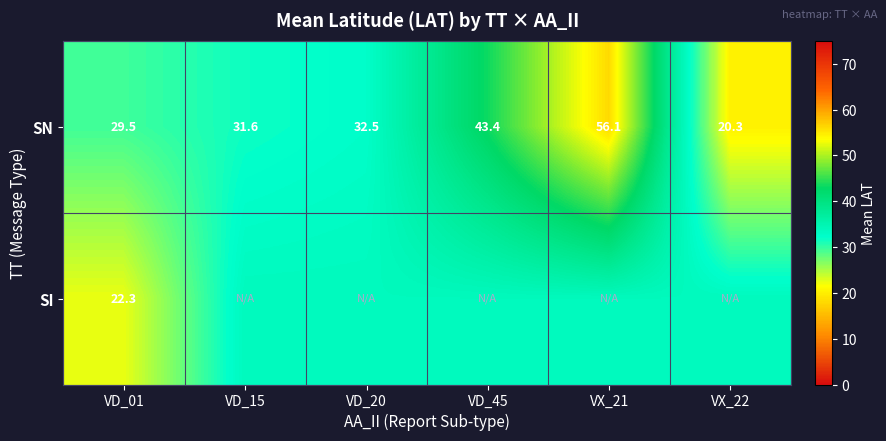

How many values in the SN series exceed 32?

3